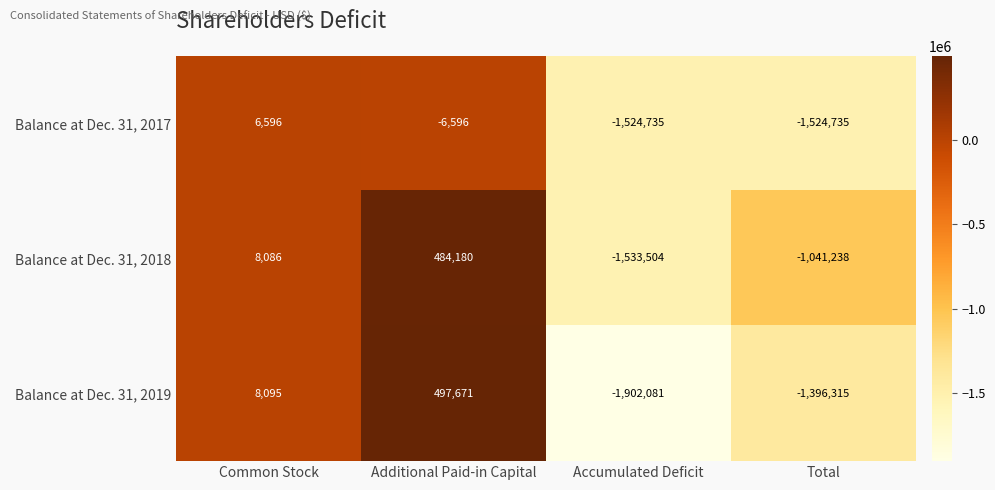

Rank the series by their average value, from lowest to highest.

Balance at Dec. 31, 2017, Balance at Dec. 31, 2019, Balance at Dec. 31, 2018